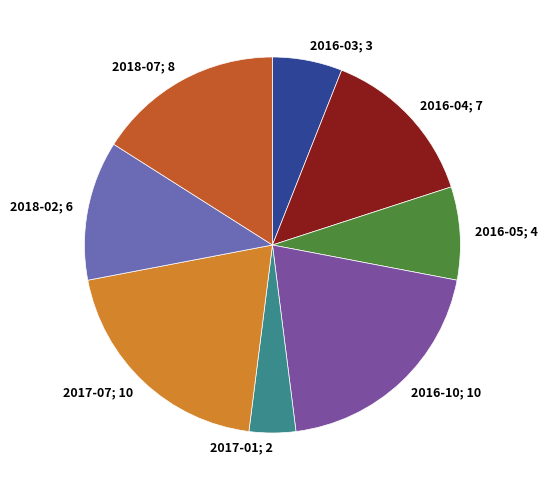

Is 2016-04 the majority of the pie?

No